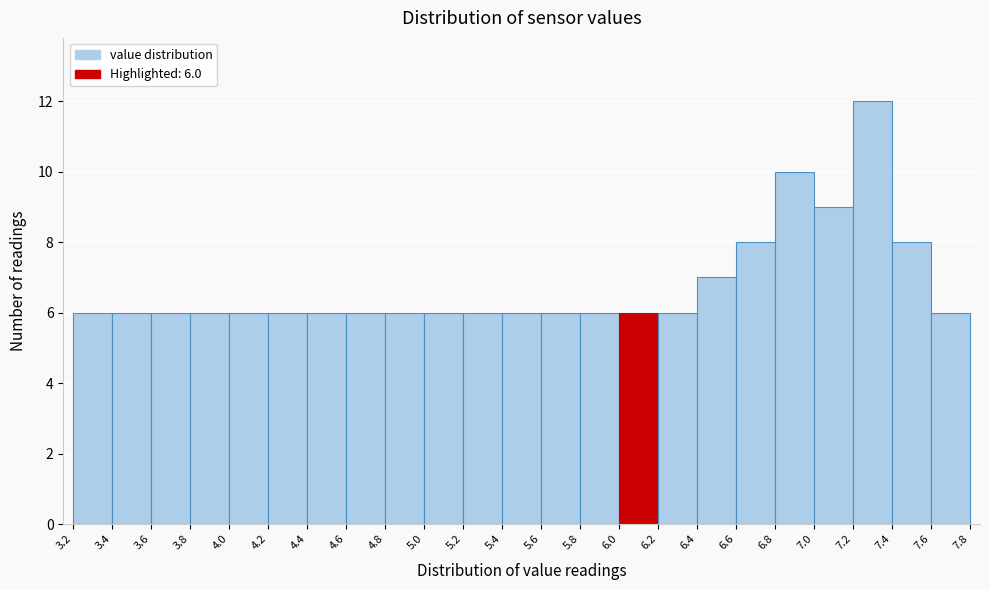

Over which range of the x-axis is the bar tallest?

7.2 to 7.4